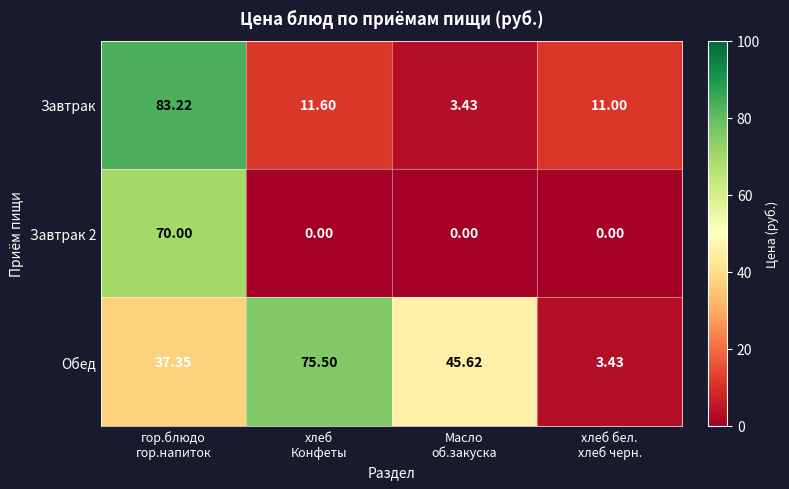

What is the total value across all series at хлеб
Конфеты?

87.1